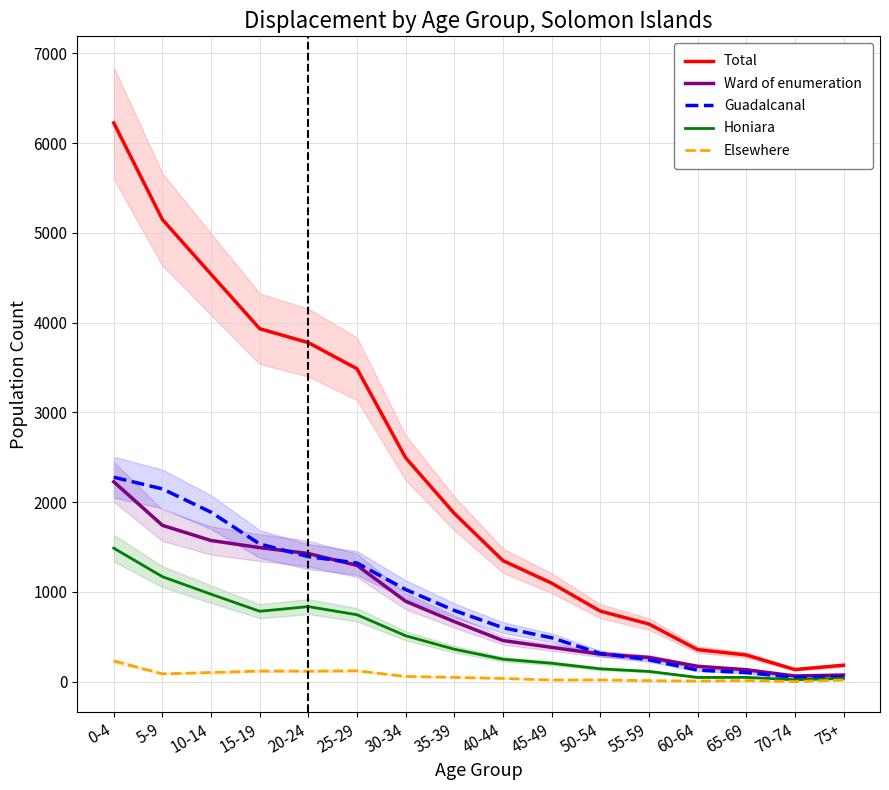

Where is the first local minimum for Honiara?

15-19